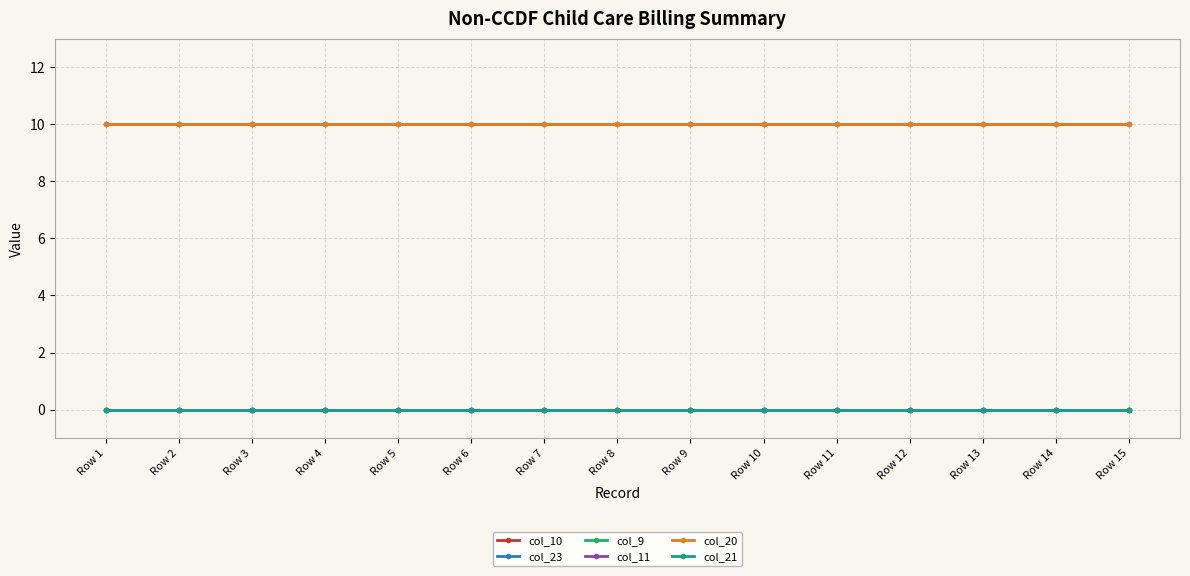

The col_20 series shows 6 at Row 5. True or false?

False